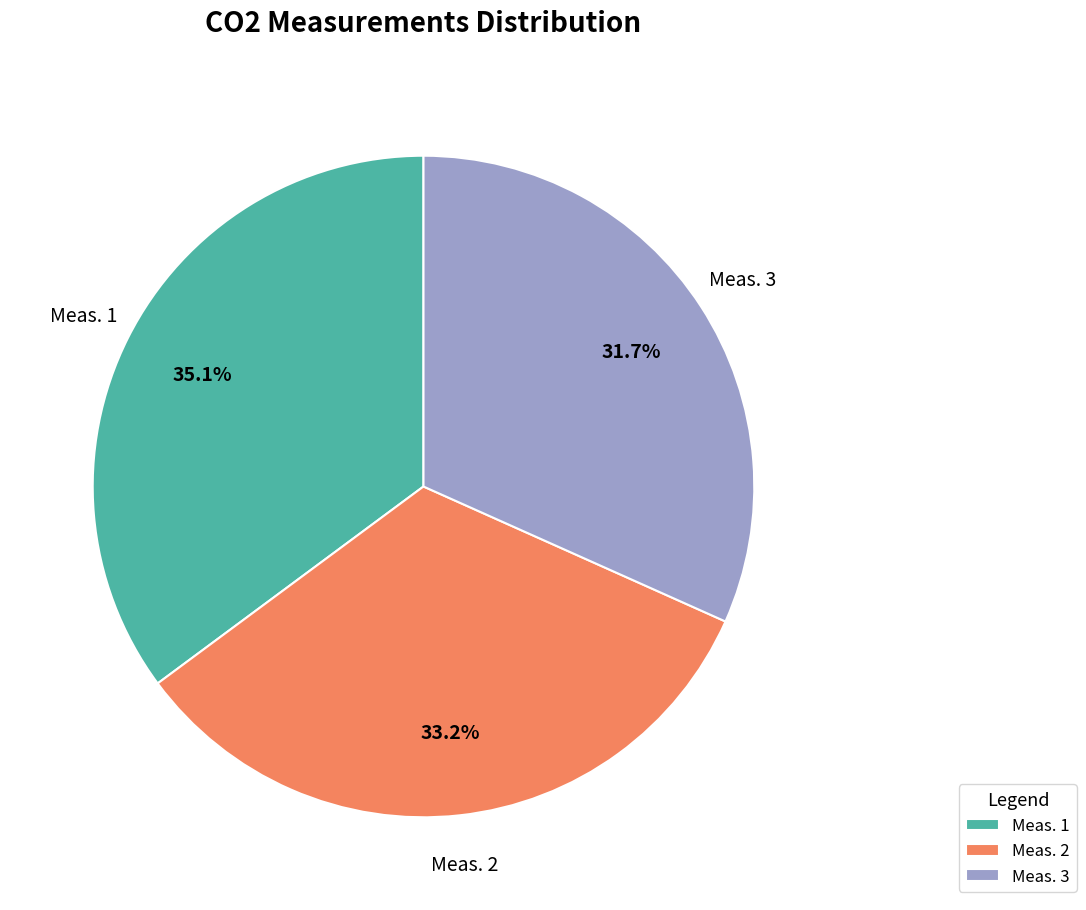

What percentage do Meas. 1 and Meas. 3 together represent?

66.8%